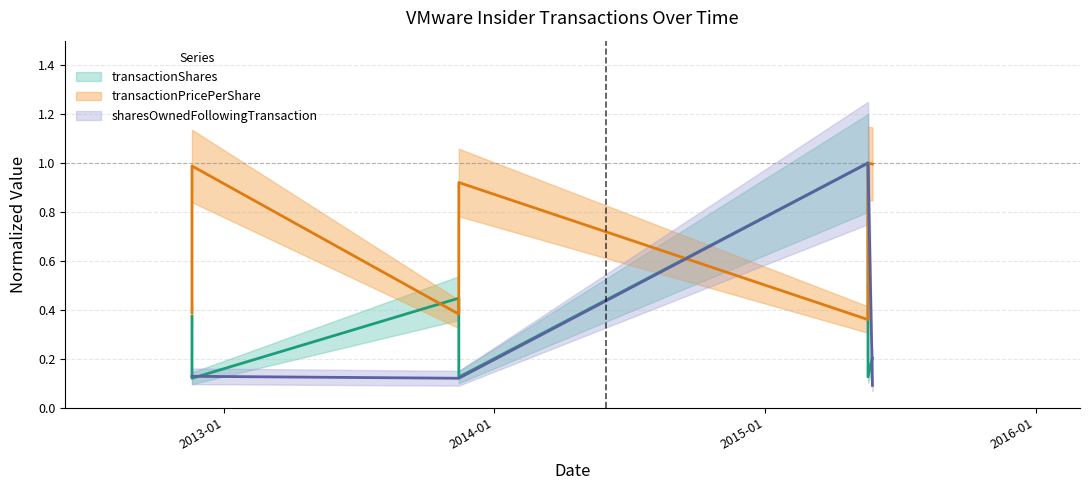

What is the label of the 5th point from the right?

2013-11-14